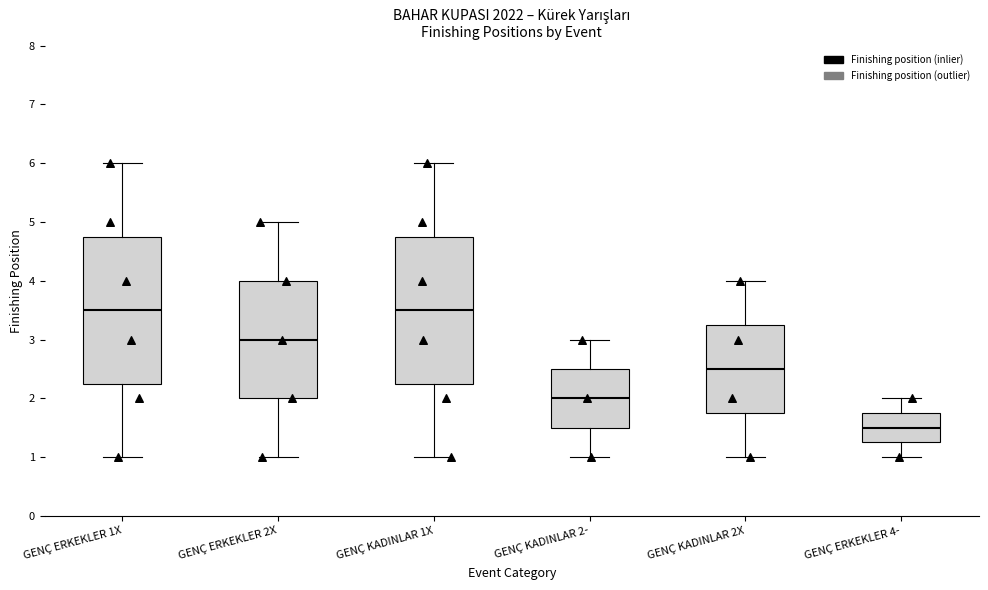

Reading left to right, transcribe this box plot: for each box, give where its median line is, the range the box spans, and where its two whiskers end, as read against the y-axis. The values are not printed on the chart, so give them approximately, as read against the axis.

GENÇ ERKEKLER 1X: median 3.5, box 2.3 to 4.8, whiskers 1.0 to 6.0
GENÇ ERKEKLER 2X: median 3.0, box 2.0 to 4.0, whiskers 1.0 to 5.0
GENÇ KADINLAR 1X: median 3.5, box 2.3 to 4.8, whiskers 1.0 to 6.0
GENÇ KADINLAR 2-: median 2.0, box 1.5 to 2.5, whiskers 1.0 to 3.0
GENÇ KADINLAR 2X: median 2.5, box 1.8 to 3.3, whiskers 1.0 to 4.0
GENÇ ERKEKLER 4-: median 1.5, box 1.3 to 1.8, whiskers 1.0 to 2.0